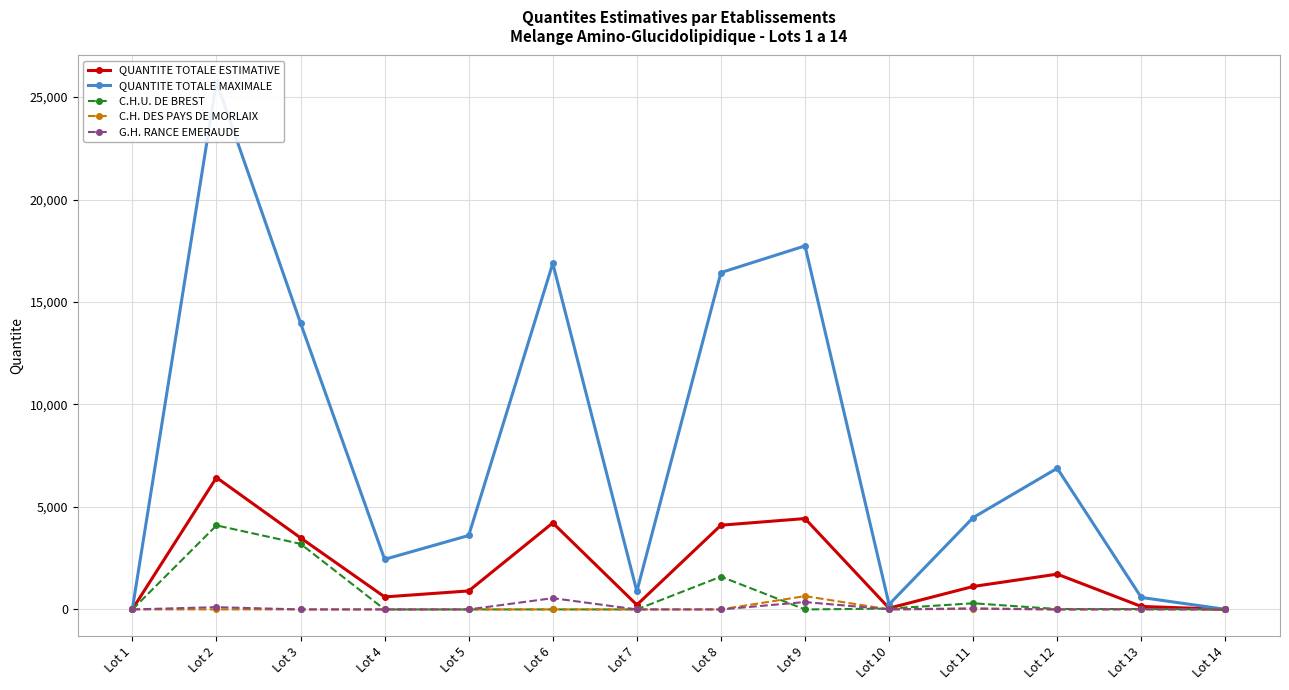

True or false: C.H. DES PAYS DE MORLAIX has more than 1 interior local peaks.

True